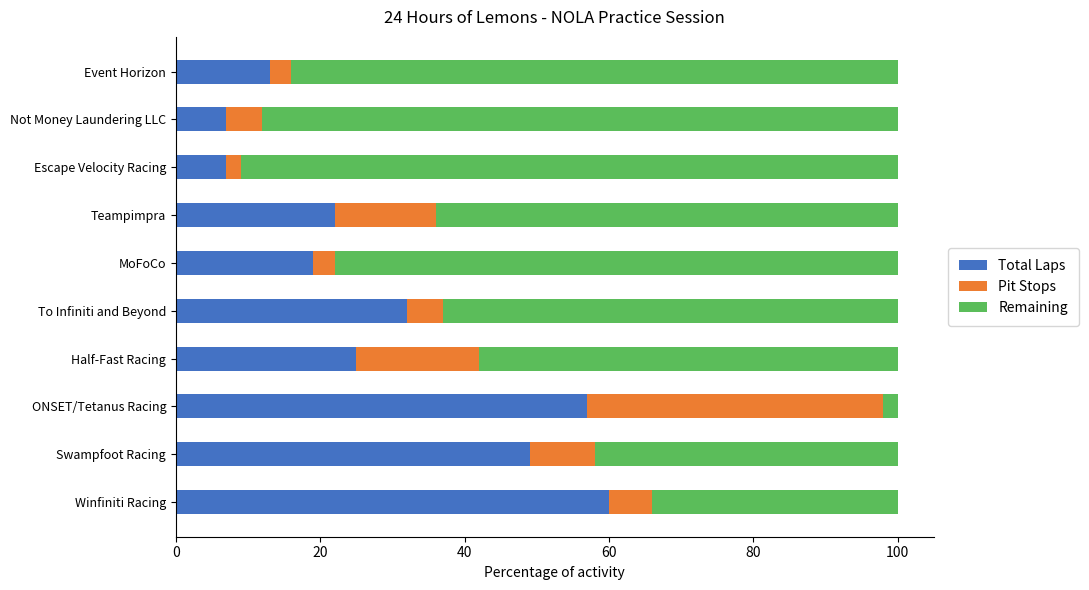

True or false: Total Laps has a value of 13.0 at Event Horizon.

True